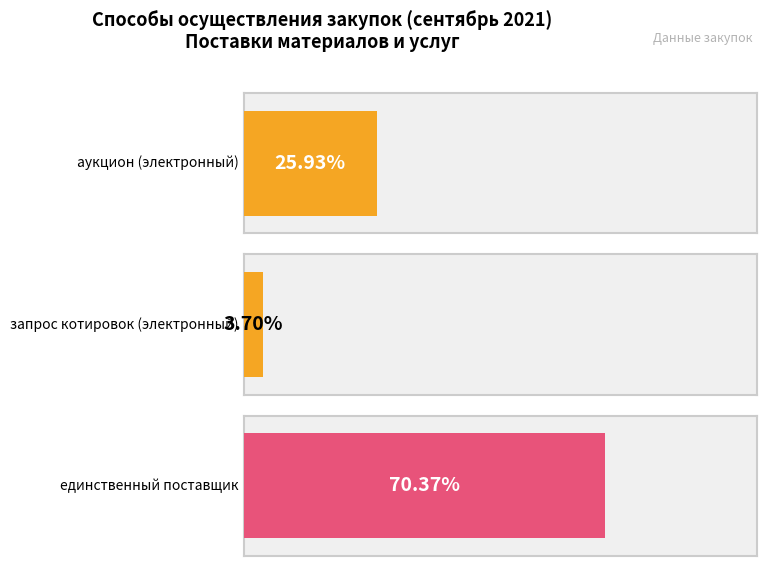

List the series in order of their peak value, lowest first.

запрос котировок в электронной форме, аукцион в электронной форме, единственный поставщик